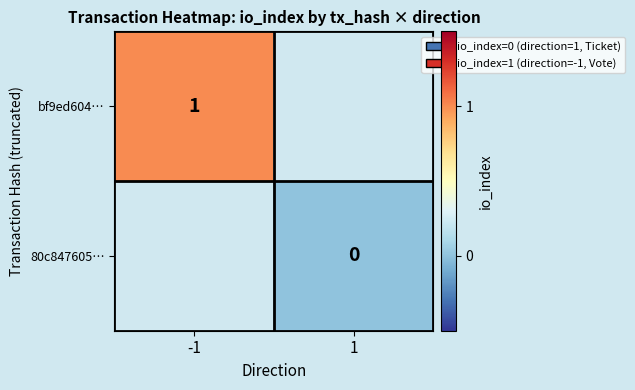

The bf9ed604… series shows 1 at -1. True or false?

True